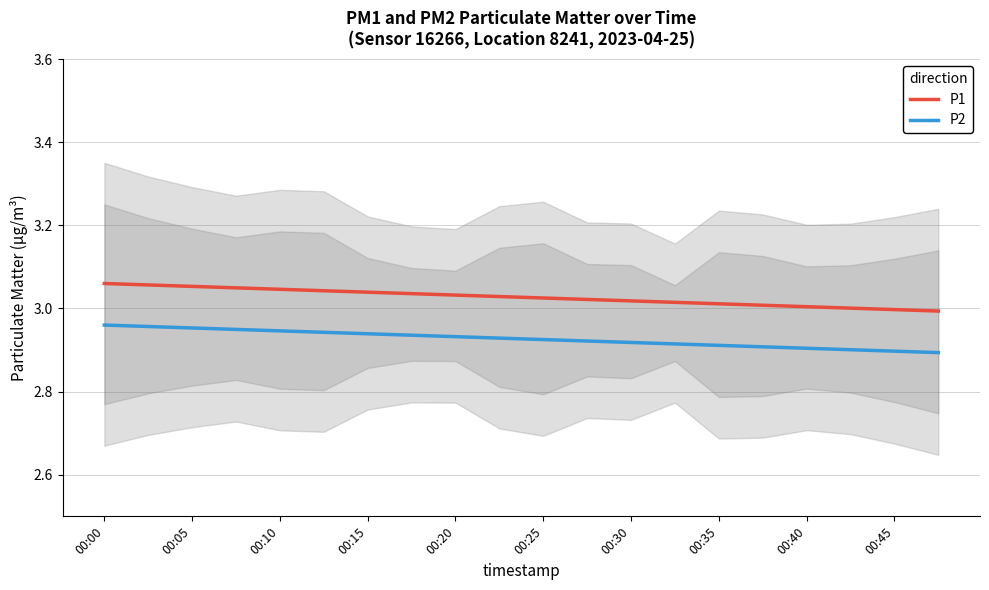

What is the sum of all P2 values?

58.5